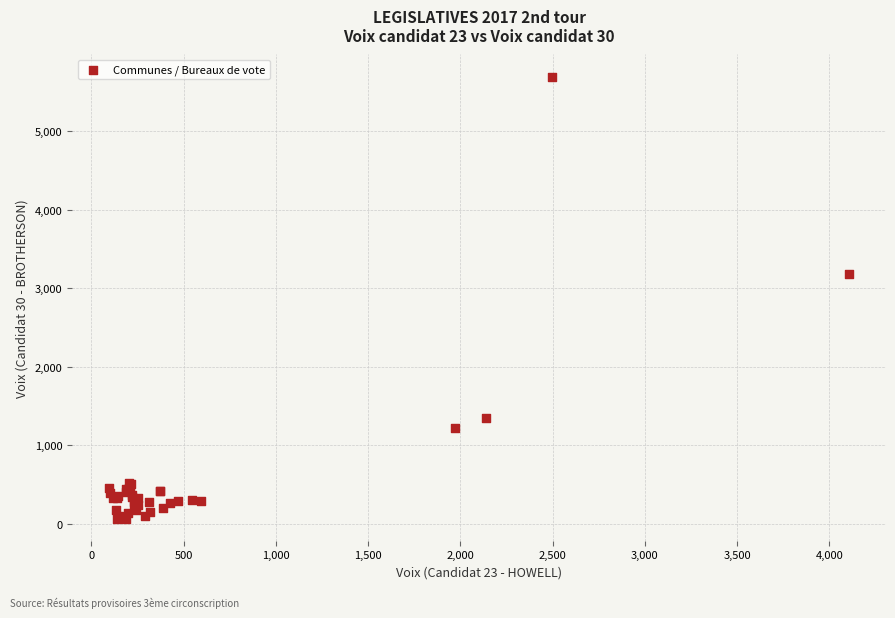

What Y value in the scatter plot is closest to 2882?

3178